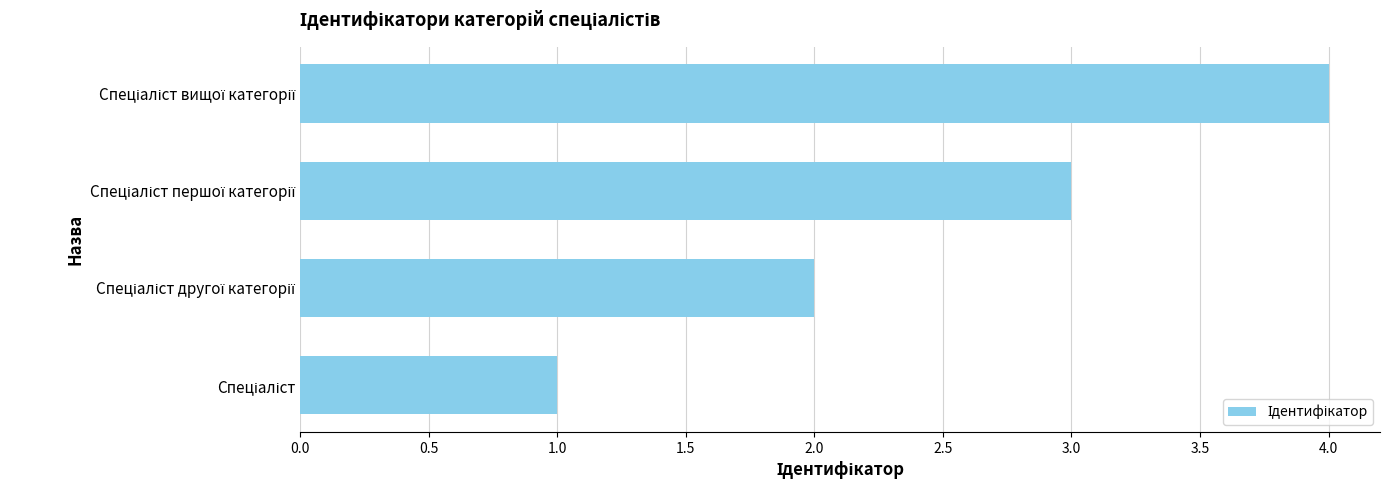

What is the difference between the maximum and minimum values?

3